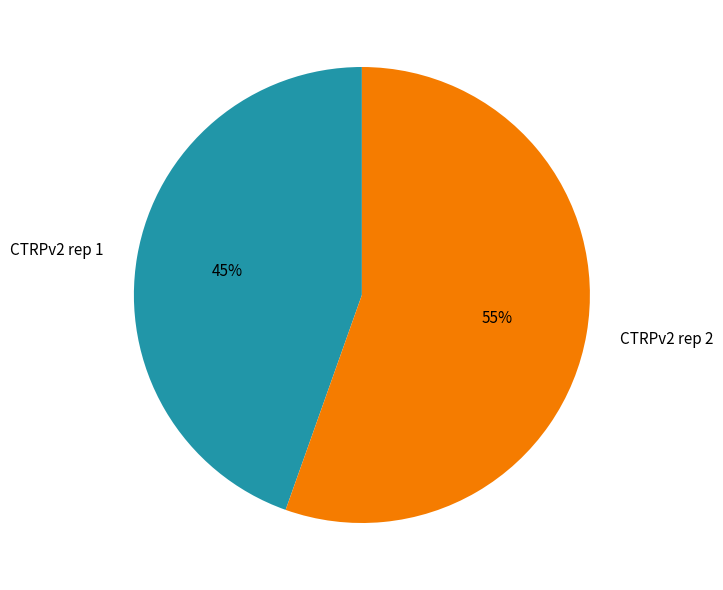

What percentage is the CTRPv2 rep 2 slice, to the nearest percent?

55%